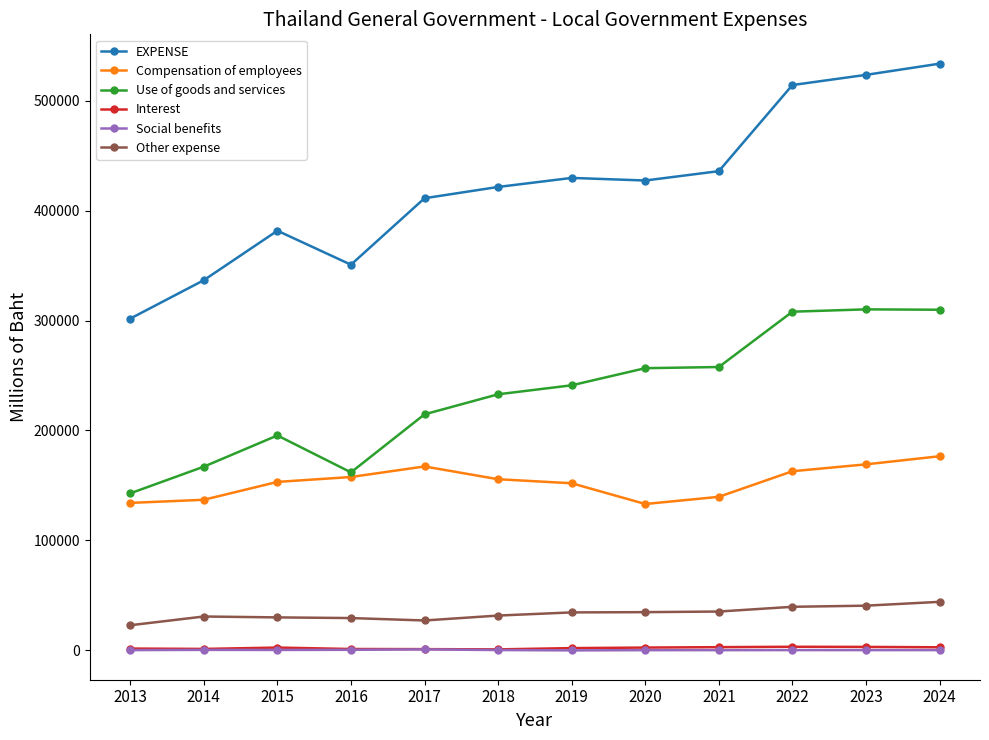

What is the total value across all series at 2018?

842958.0